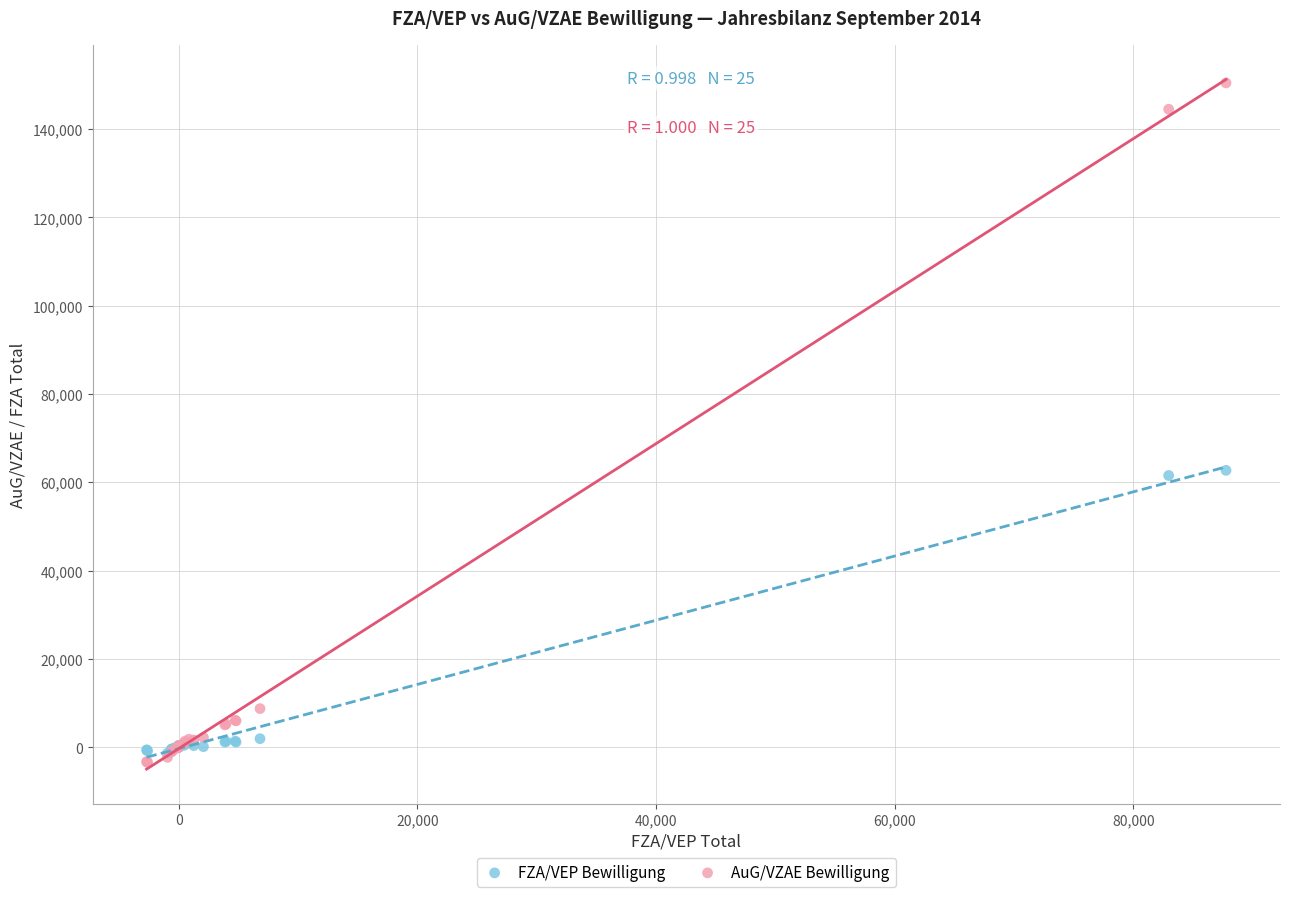

What are all the series names shown in the legend?

FZA/VEP Bewilligung, AuG/VZAE Bewilligung